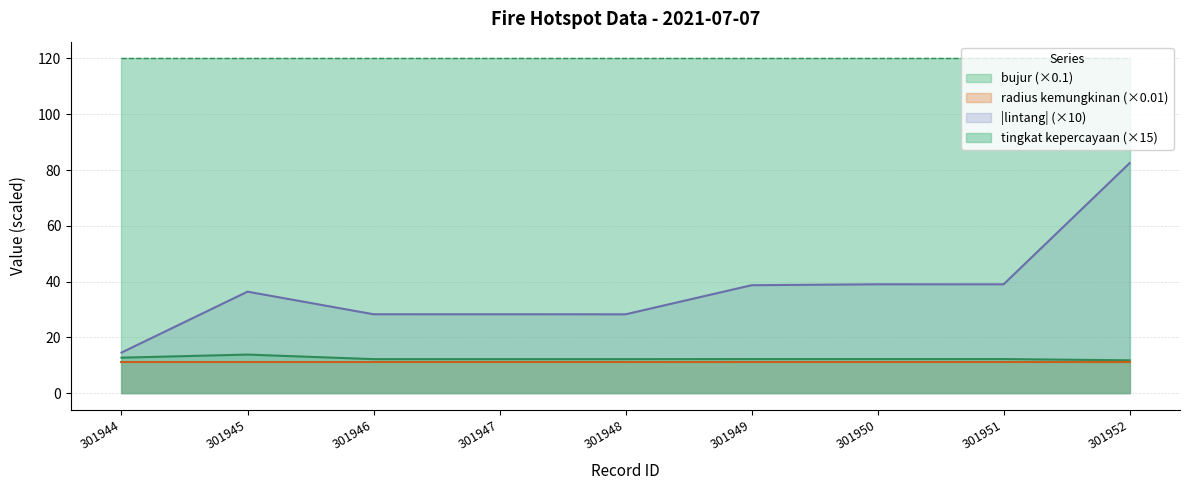

What is the total value across all series at 301945?

181.5